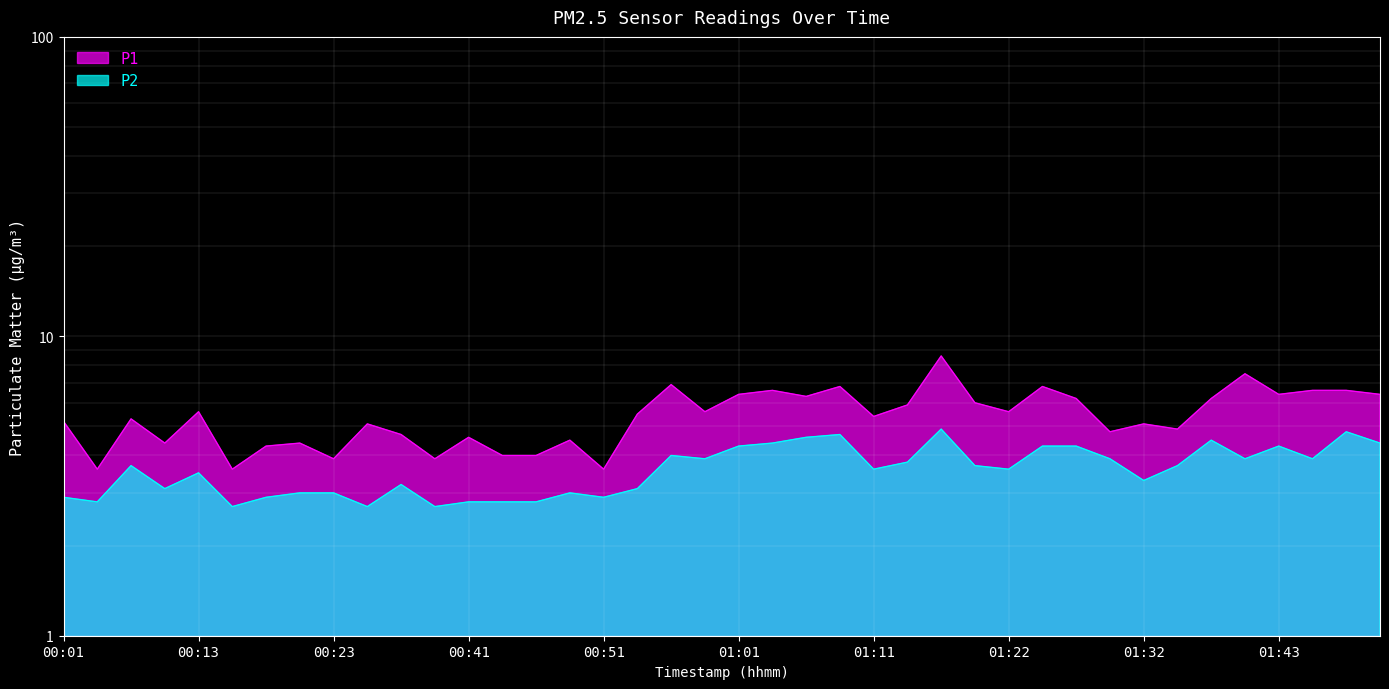

What is the value of the P1 point at the 2nd from the left?

3.6